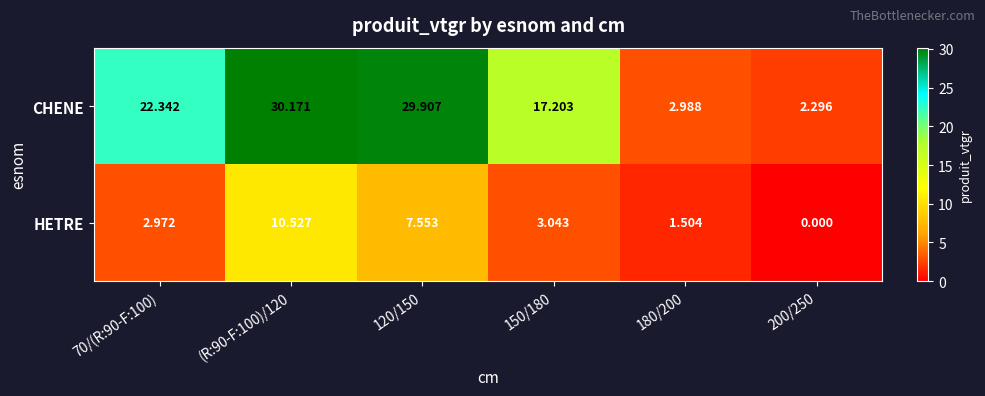

At how many categories does at least one series exceed 3?

4